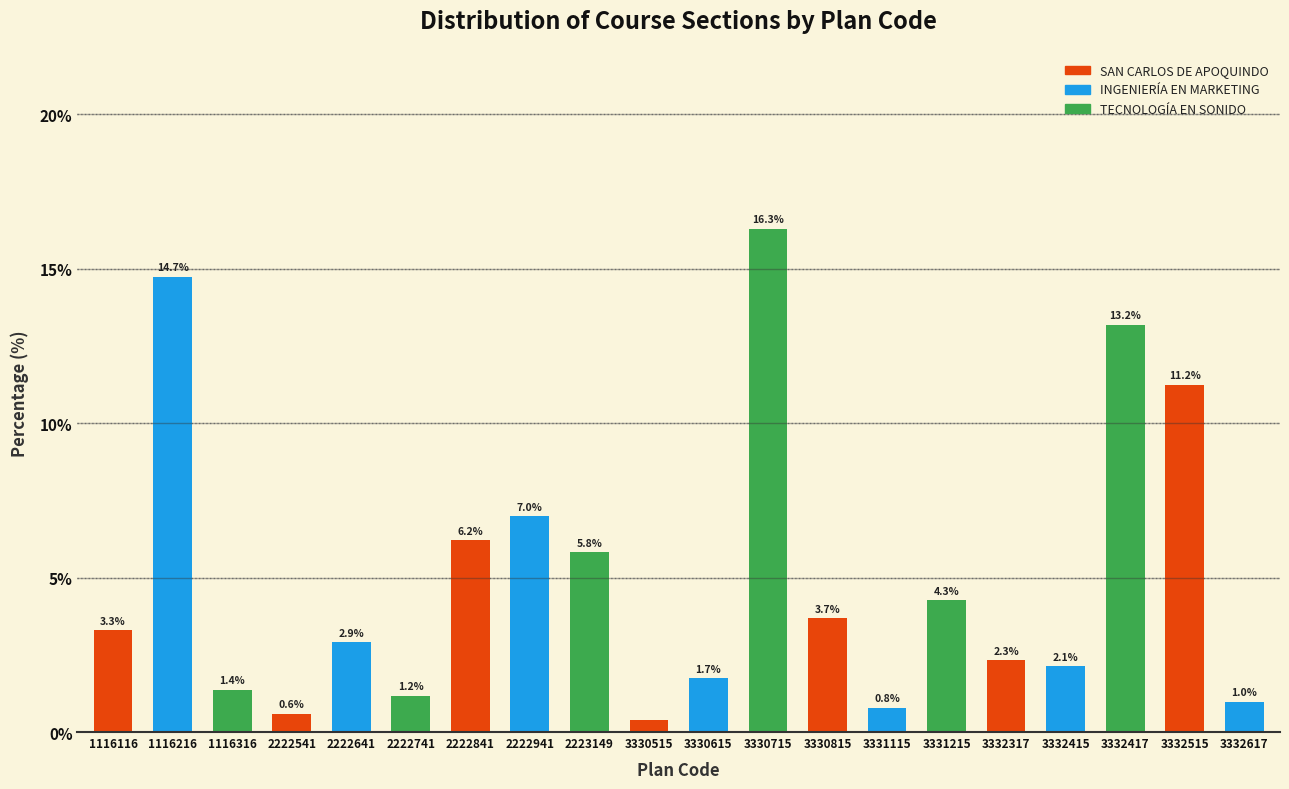

The value at 3332317 is 2.3. True or false?

True